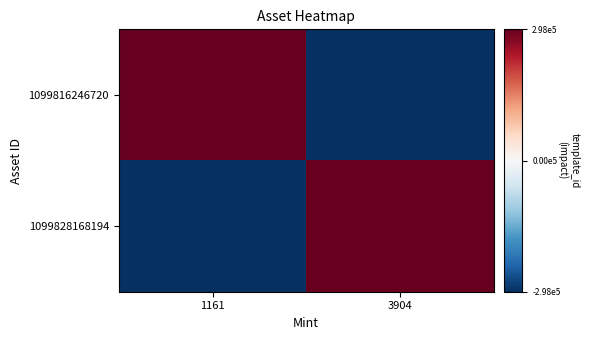

Which has a higher value, 3904 or 1161?

1161